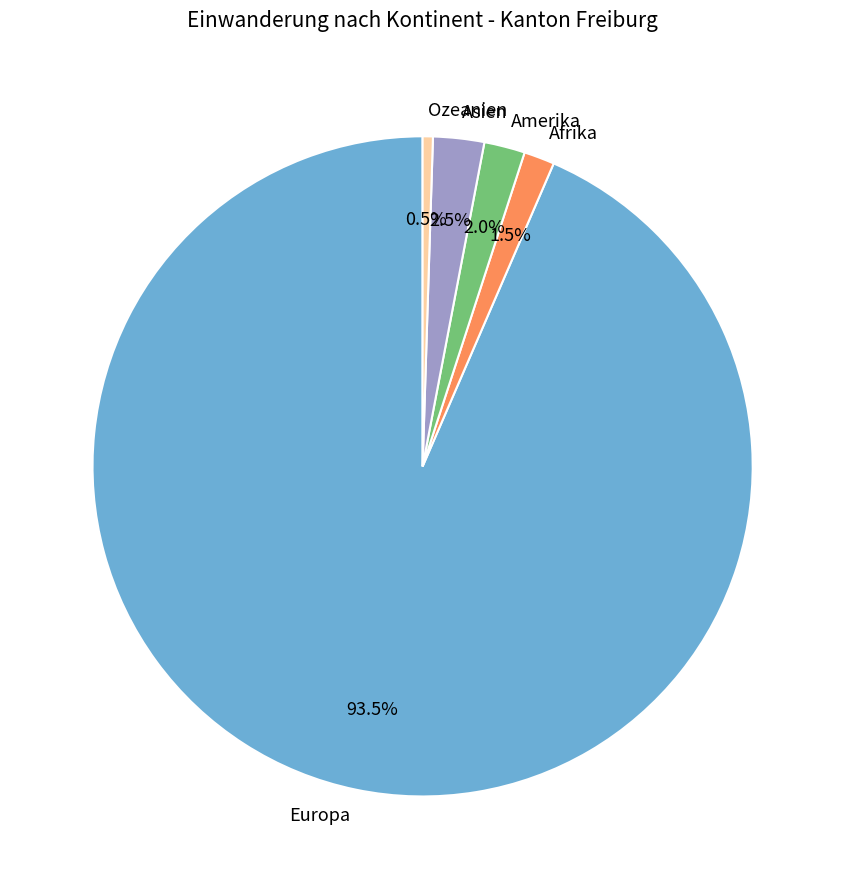

Count the number of slices in the pie.

5